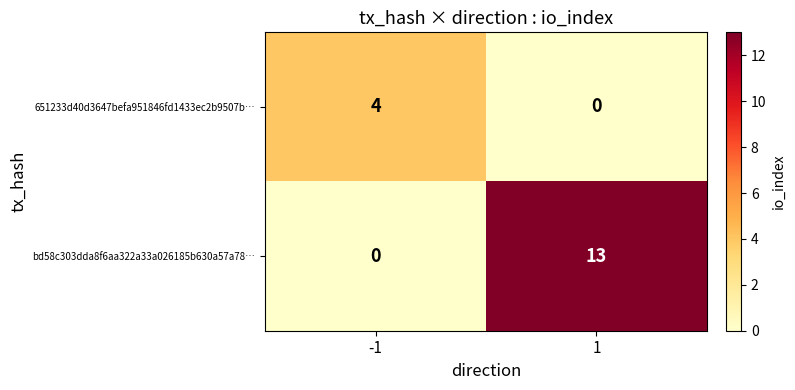

Count the number of categories in the chart.

2